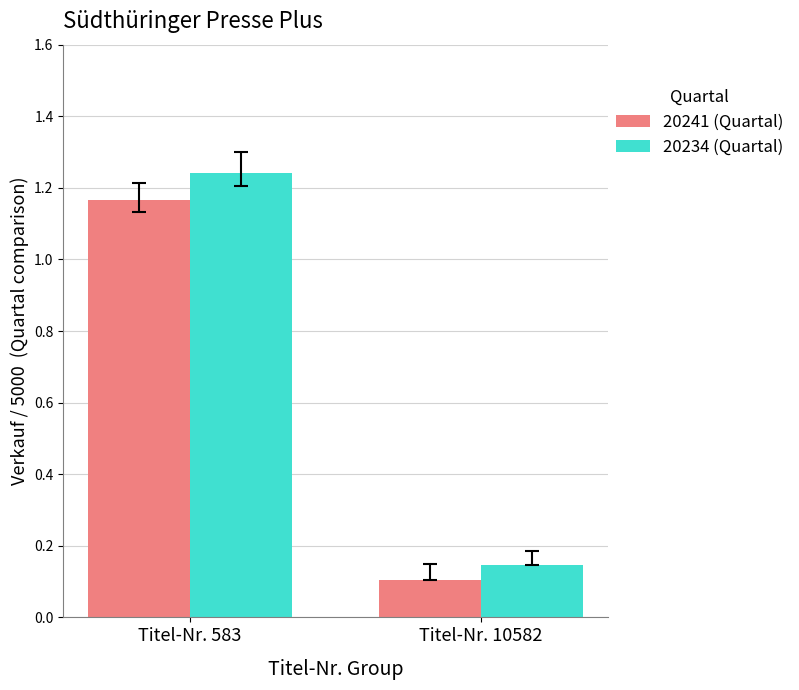

At which label does 20241 (Quartal) first exceed 1?

Titel-Nr. 583